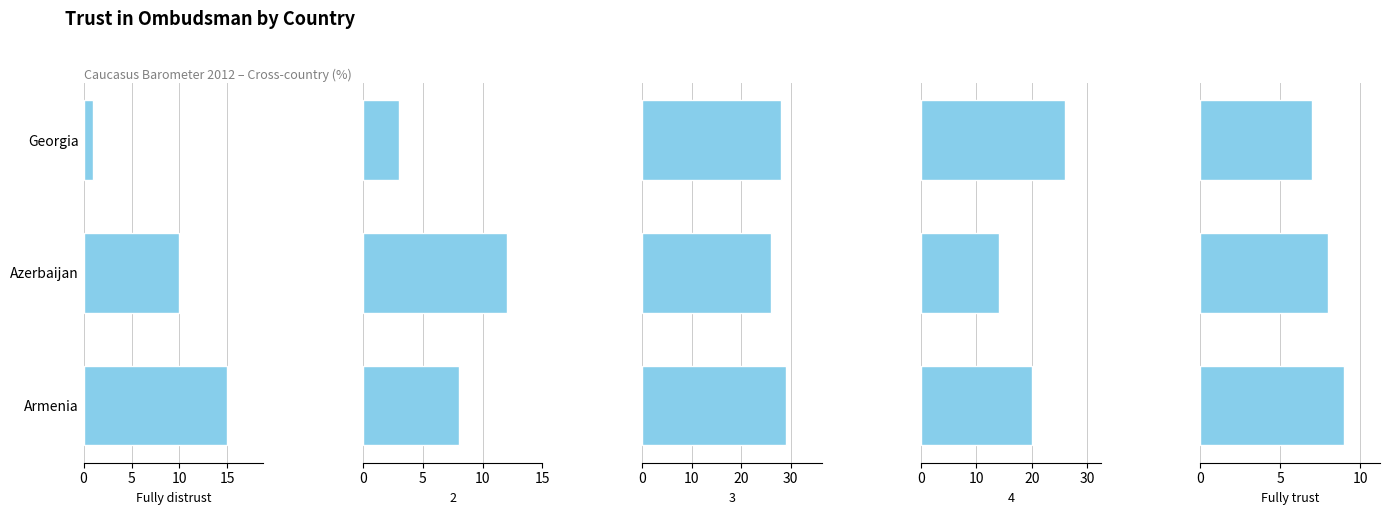

Count the Fully trust values in the range 7 to 9.

3